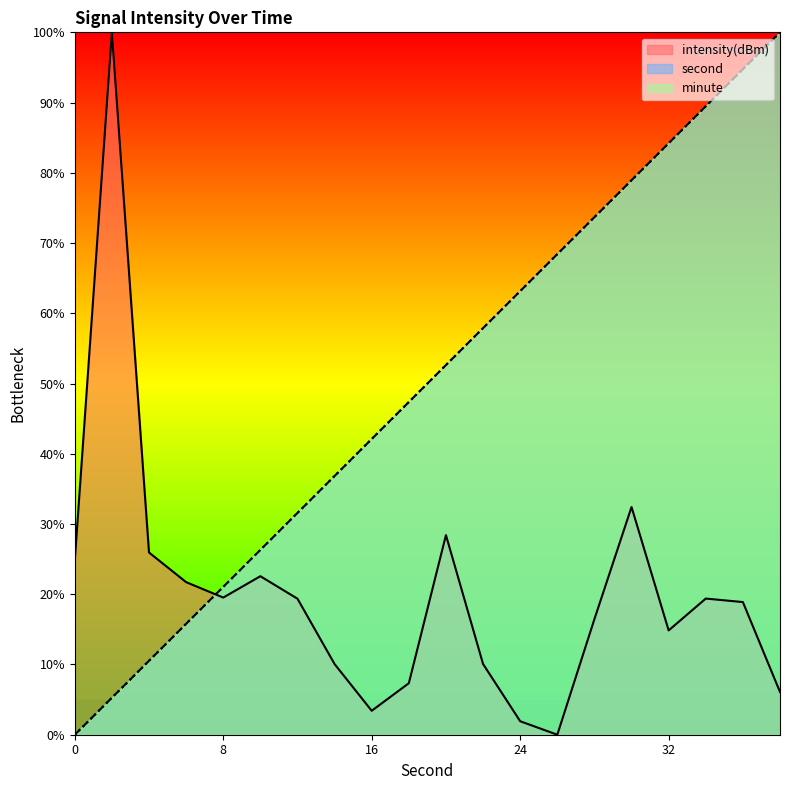

Which series has the widest spread of values?

second